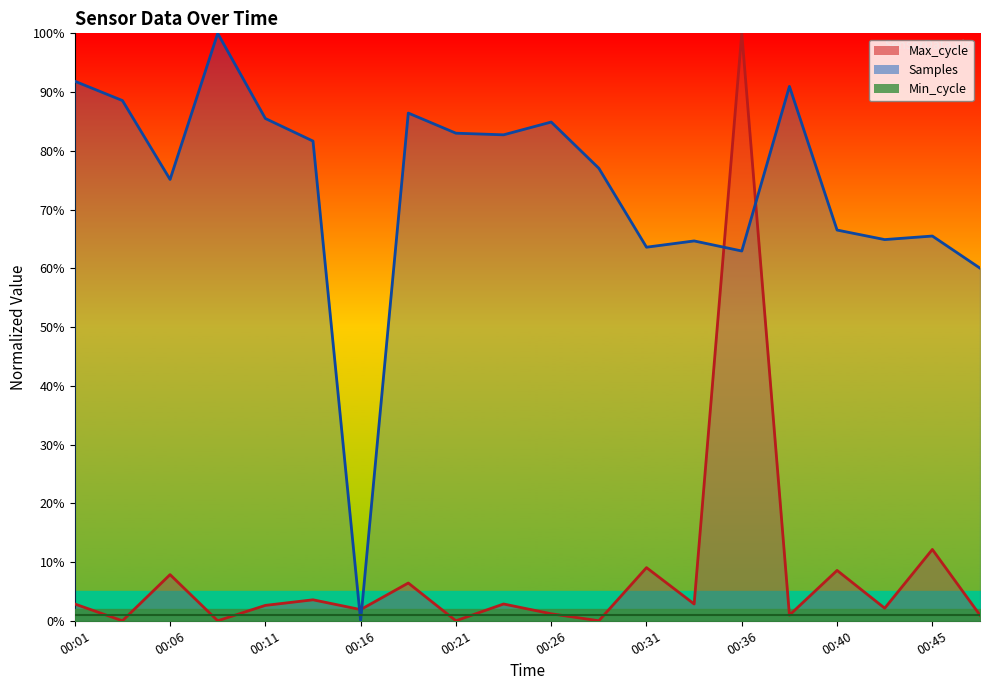

Reading left to right, what are all the values shown in this chart?

Samples: 00:01=91.8	00:04=88.6	00:06=75.1	00:09=100.0	00:11=85.5	00:13=81.7	00:16=0.0	00:18=86.4	00:21=83.0	00:23=82.7	00:26=84.9	00:28=77.0	00:31=63.6	00:33=64.7	00:36=62.9	00:38=91.0	00:40=66.5	00:43=64.9	00:45=65.5	00:48=60.0
Max_cycle: 00:01=2.9	00:04=0.0	00:06=7.9	00:09=0.0	00:11=2.6	00:13=3.6	00:16=1.9	00:18=6.4	00:21=0.0	00:23=2.9	00:26=1.2	00:28=0.0	00:31=9.0	00:33=2.9	00:36=100.0	00:38=1.0	00:40=8.6	00:43=2.1	00:45=12.1	00:48=1.0